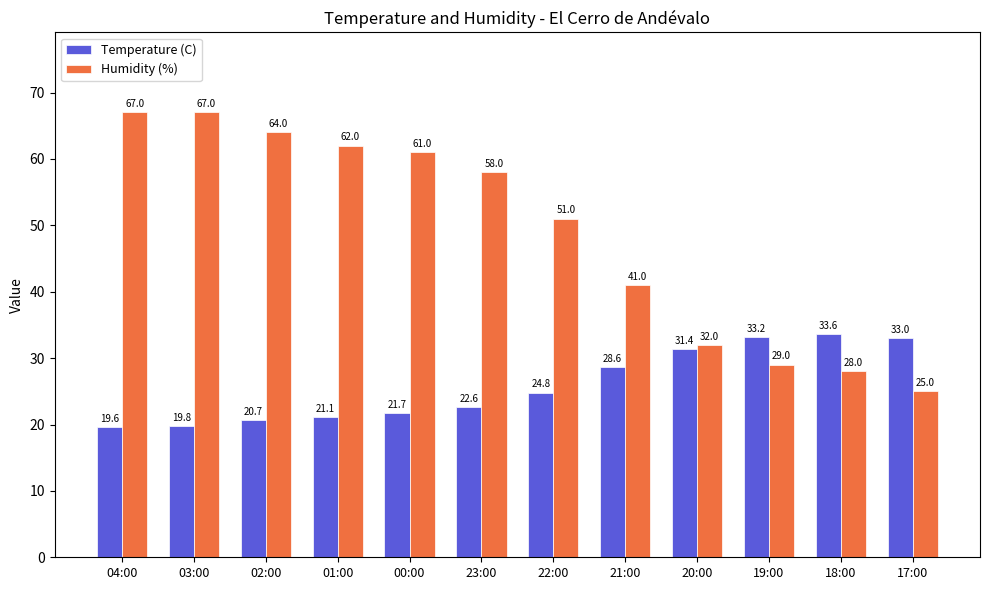

True or false: Humidity (%) has a value of 7.7 at 20:00.

False